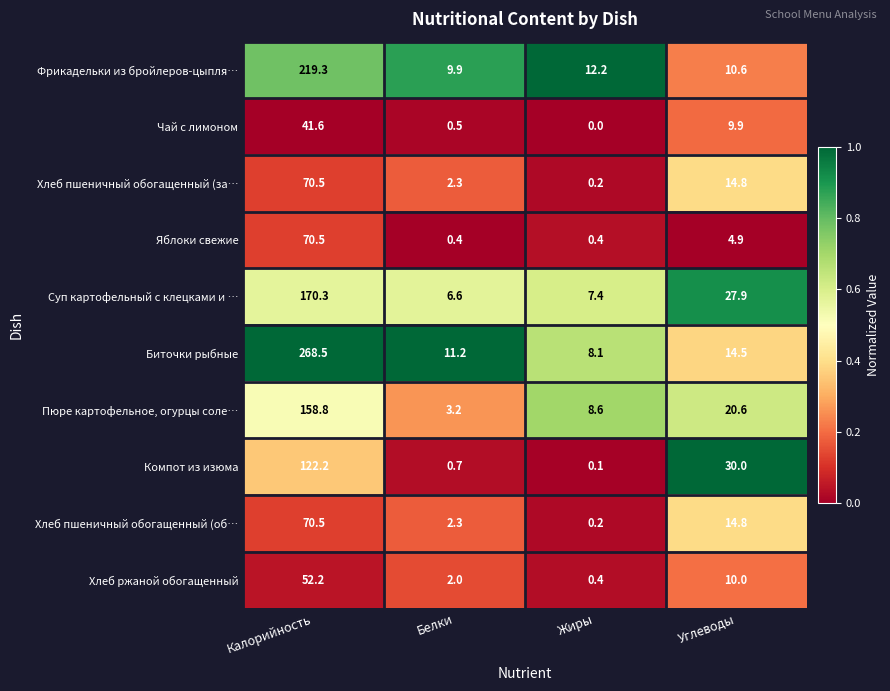

The Яблоки свежие series shows 0.1 at Жиры. True or false?

False